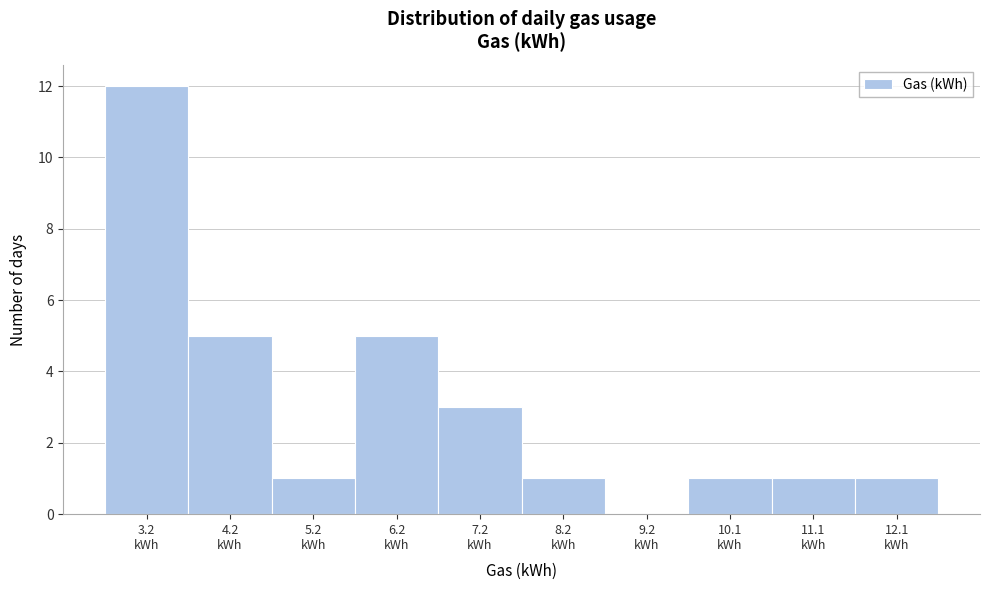

What is the maximum value shown in the chart?

12